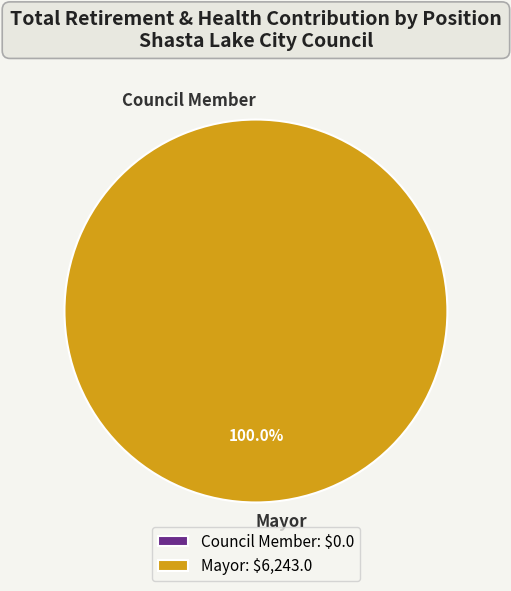

To the nearest percent, what is the difference between the Mayor and Council Member slice percentages?

100%